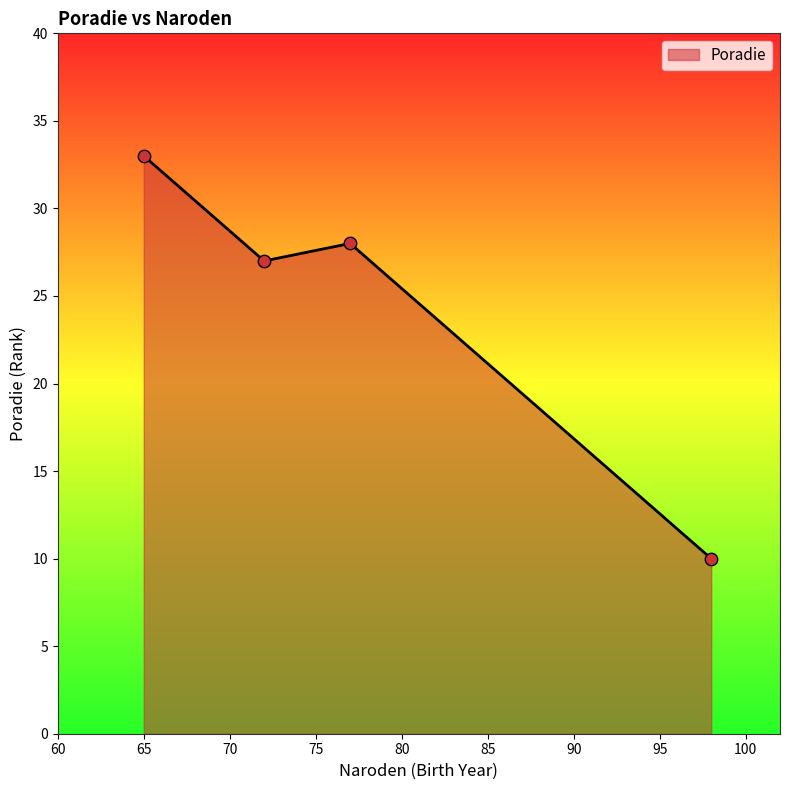

What is the sum of all values?

98